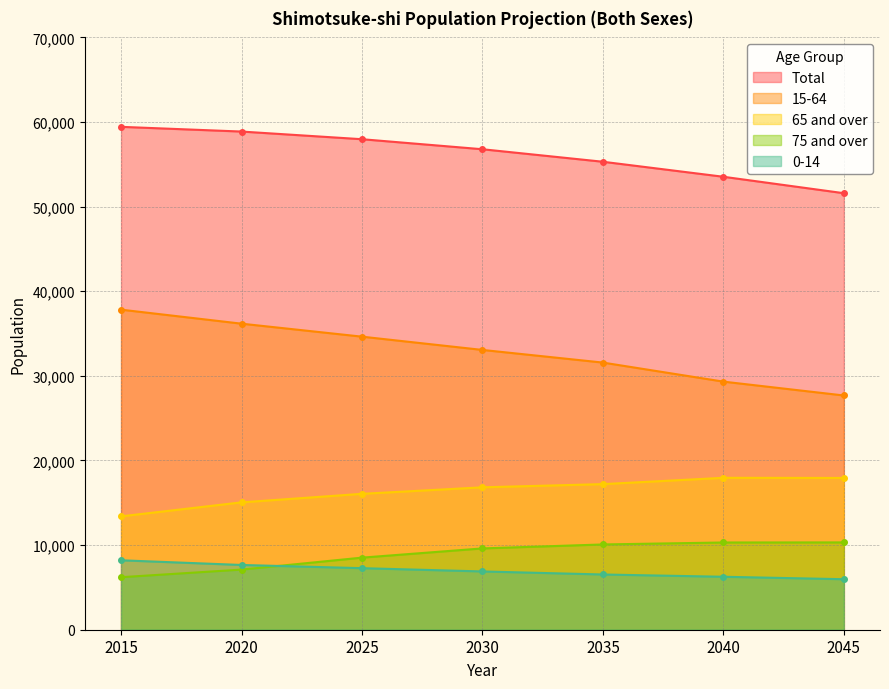

Where is Total nearest to the value 55509?

2035